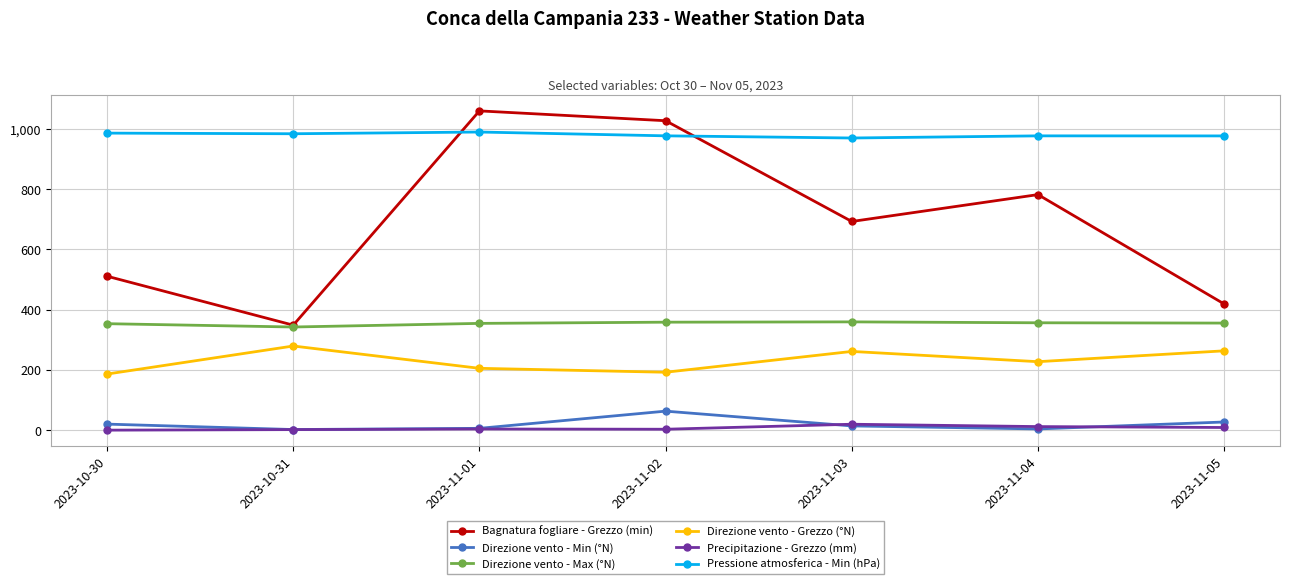

In Bagnatura fogliare - Grezzo (min), how many points are lower than both neighbors (excluding endpoints)?

2